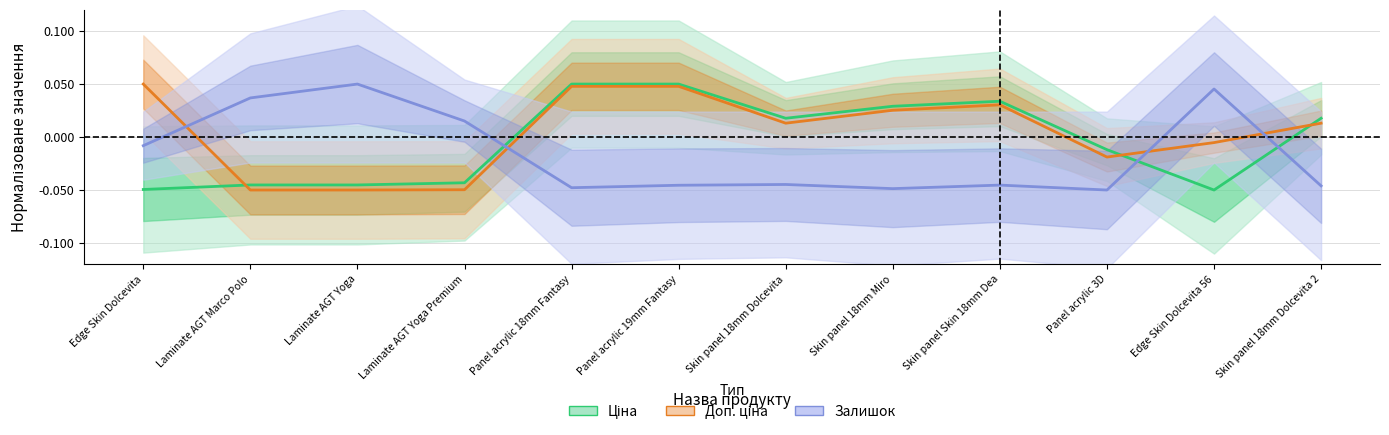

What are all the series names shown in the legend?

Ціна, Доп. ціна, Залишок